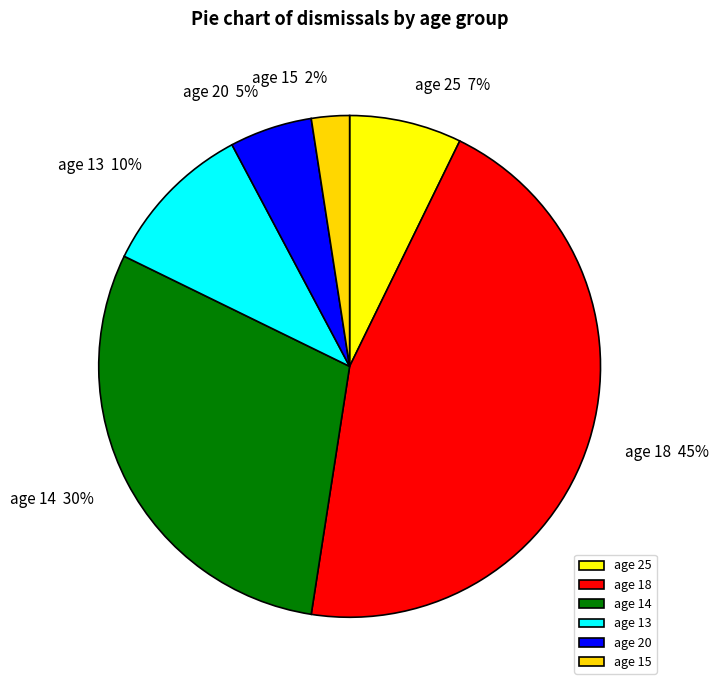

Rank the categories by value from lowest to highest.

age 15, age 20, age 25, age 13, age 14, age 18